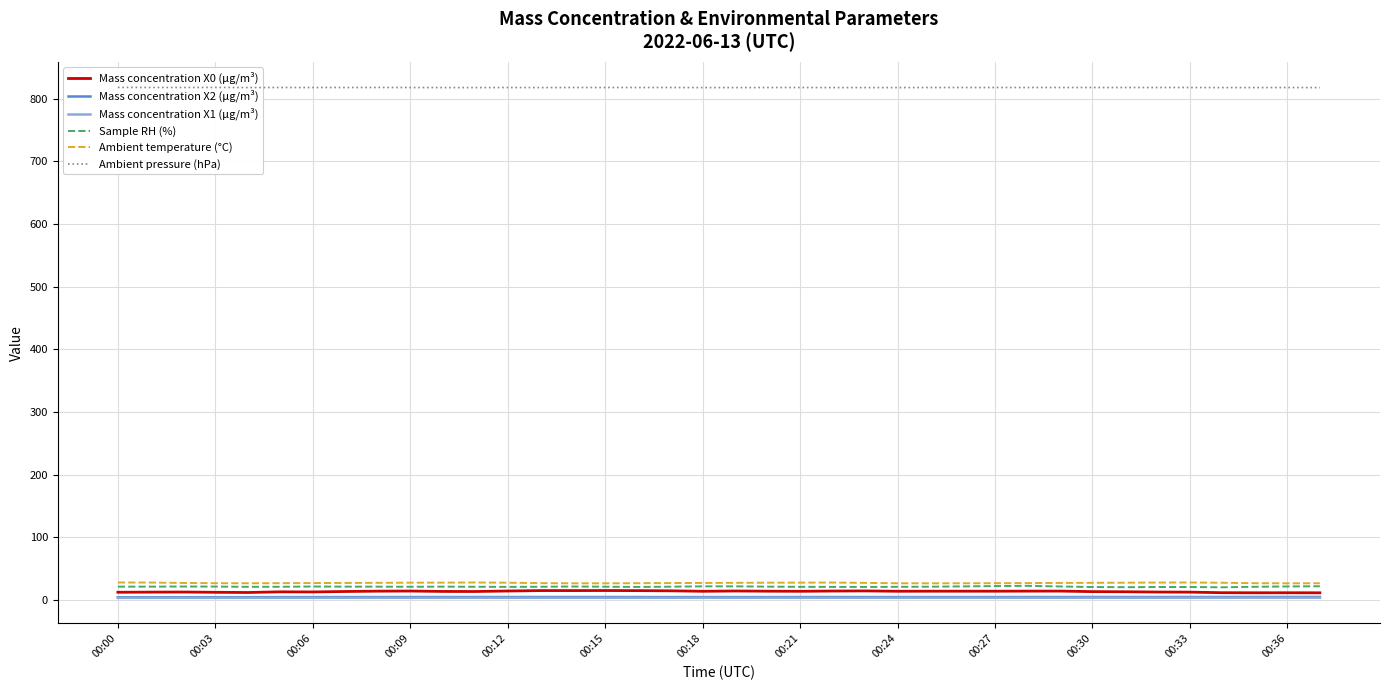

What is the maximum value for Sample RH (%)?

22.9